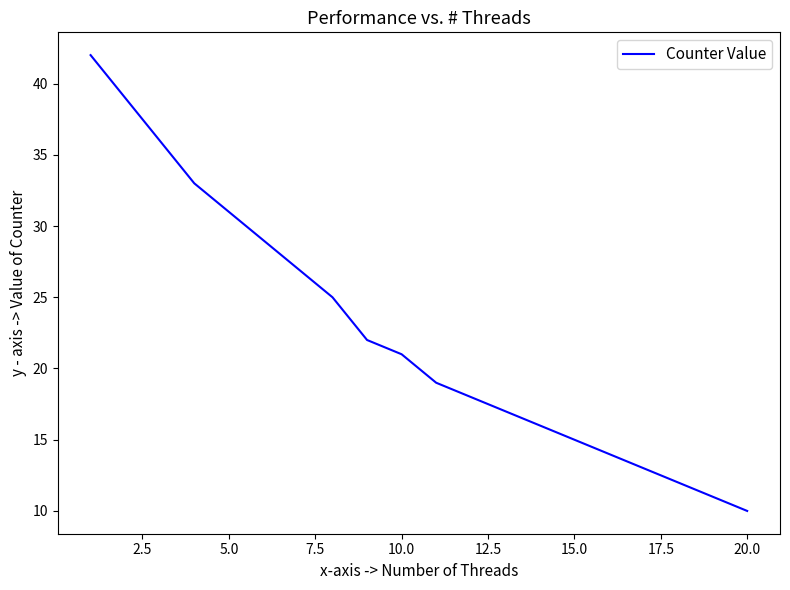

How many categories are shown in the chart?

20